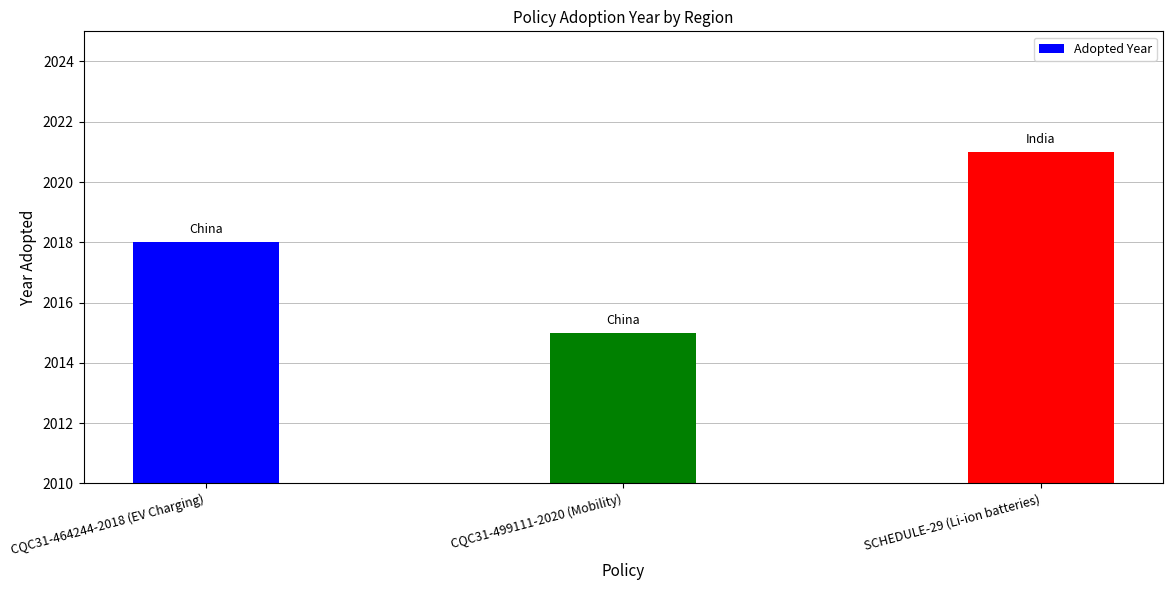

What is the value of the 3rd bar from the left?

2021